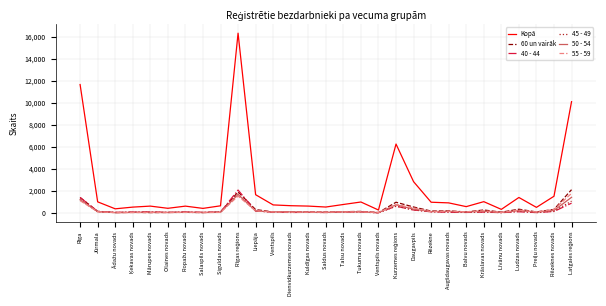

The 60 un vairāk series shows 756 at Rīga. True or false?

False